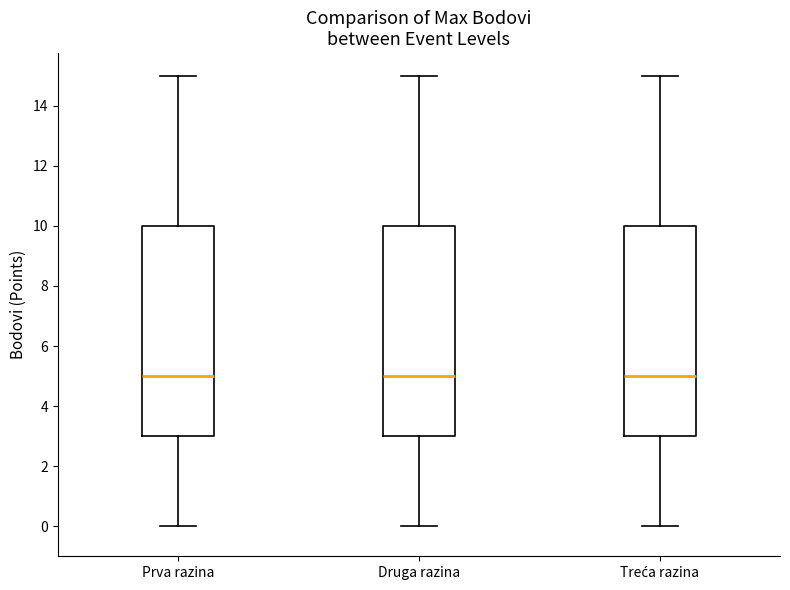

Reading left to right, transcribe this box plot: for each box, give where its median line is, the range the box spans, and where its two whiskers end, as read against the y-axis. The values are not printed on the chart, so give them approximately, as read against the axis.

Prva razina: median 5, box 3 to 10, whiskers 0 to 15
Druga razina: median 5, box 3 to 10, whiskers 0 to 15
Treća razina: median 5, box 3 to 10, whiskers 0 to 15